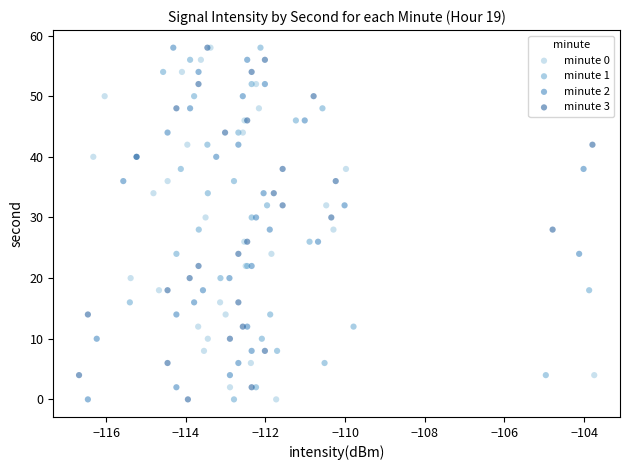

What are all the series names shown in the legend?

minute 0, minute 1, minute 2, minute 3